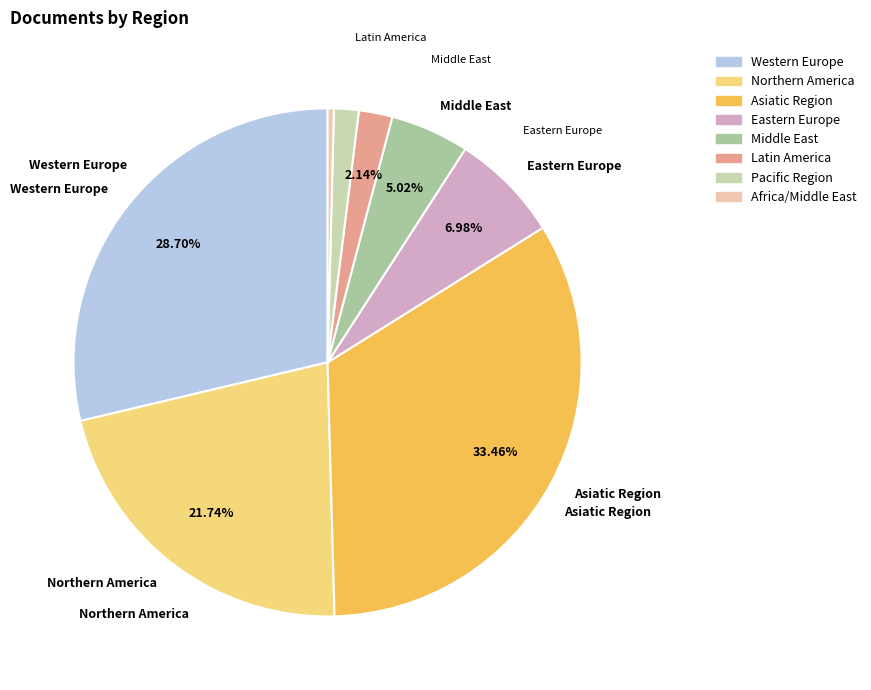

Which slice is the largest?

Asiatic Region